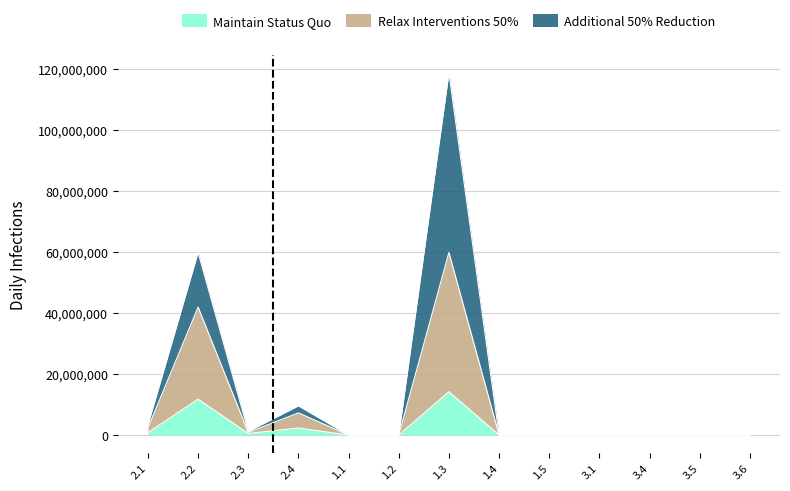

Reading left to right, transcribe all the data shown in this chart.

Maintain Status Quo: 2.1=802486	2.2=11778485	2.3=519559	2.4=2304353	1.1=0	1.2=0	1.3=14220257	1.4=0	1.5=0	3.1=0	3.4=14000	3.5=0	3.6=0
Relax Interventions 50%: 2.1=2358957	2.2=41961191	2.3=863934	2.4=7267915	1.1=0	1.2=0	1.3=59873904	1.4=0	1.5=0	3.1=0	3.4=28000	3.5=0	3.6=0
Additional 50% Reduction: 2.1=3321940	2.2=59883096	2.3=1208309	2.4=9572268	1.1=0	1.2=0	1.3=118751077	1.4=0	1.5=0	3.1=0	3.4=42000	3.5=0	3.6=0